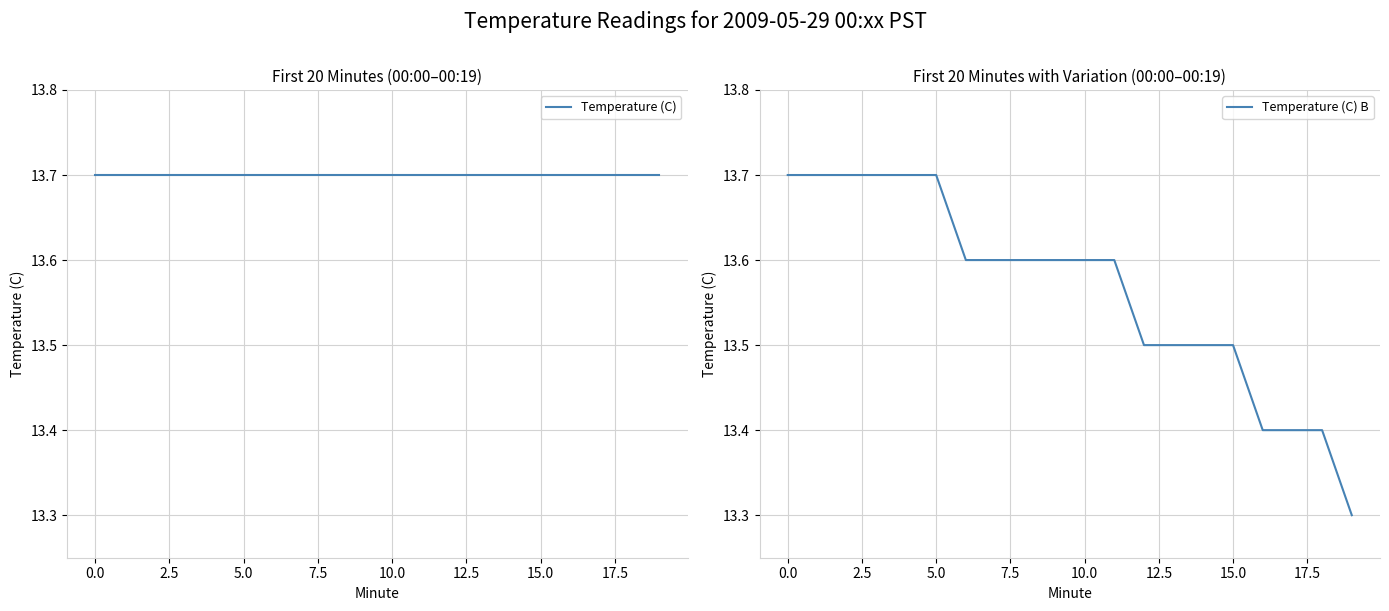

The value of Temperature (C) B at 18 is 13.4. True or false?

True